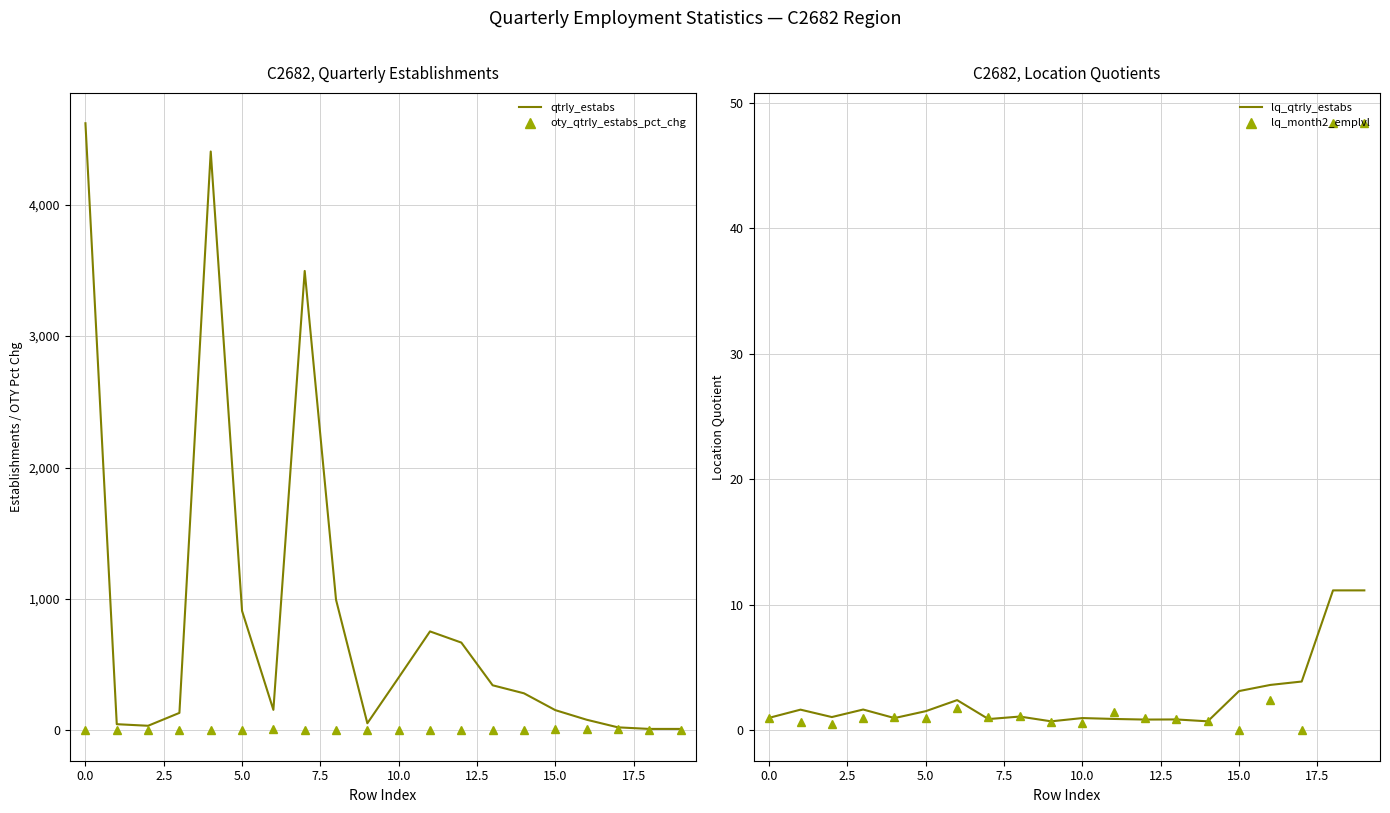

What are all the series names shown in the legend?

qtrly_estabs, oty_qtrly_estabs_pct_chg, lq_qtrly_estabs, lq_month2_emplvl